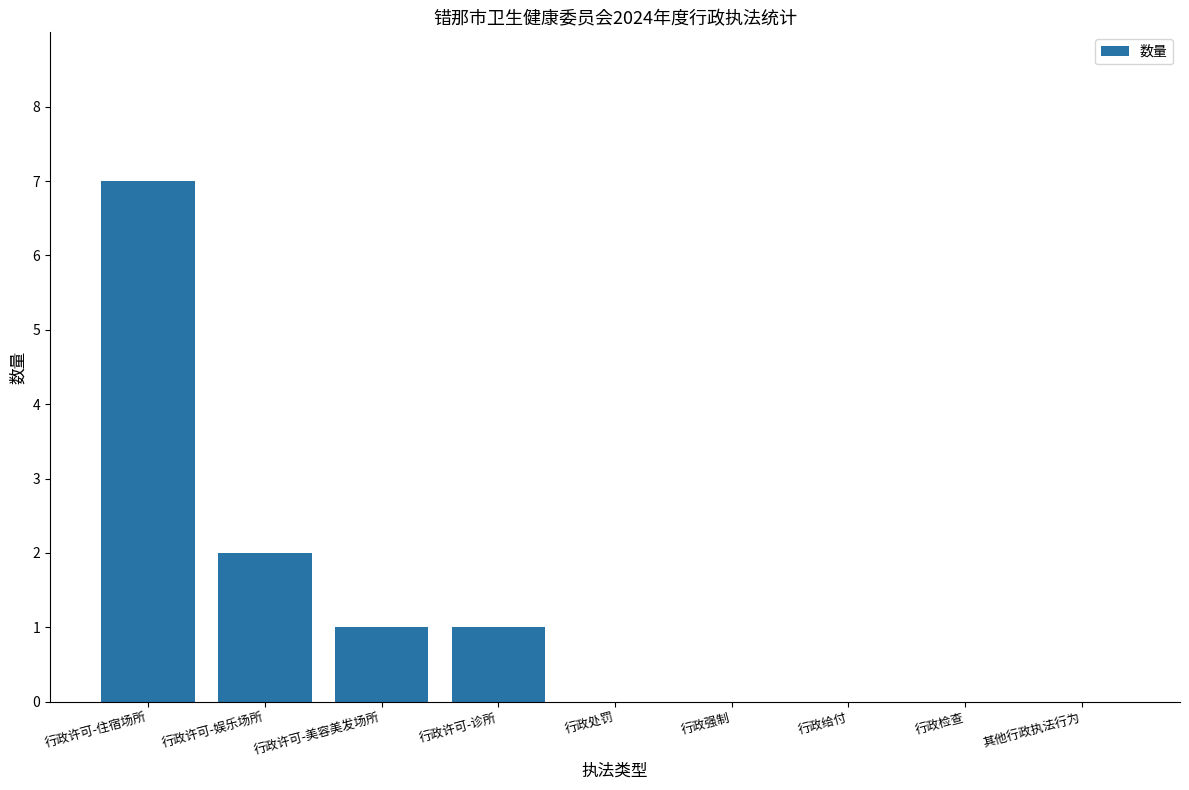

What is the approximate value at 行政许可-住宿场所?

7